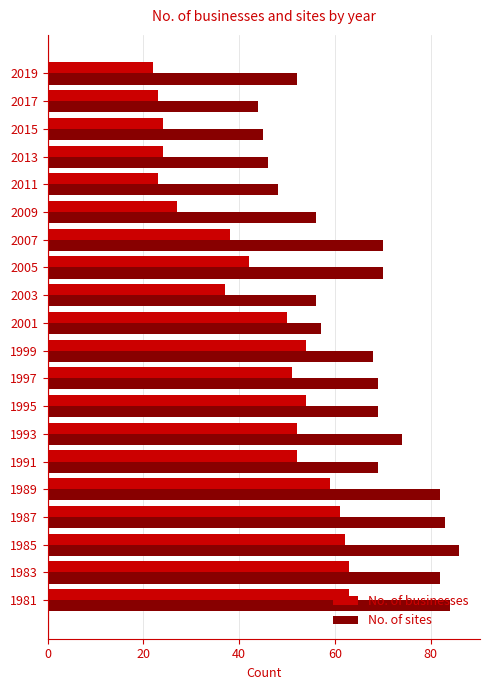

What is the difference between the maximum and minimum values in the No. of sites series?

42